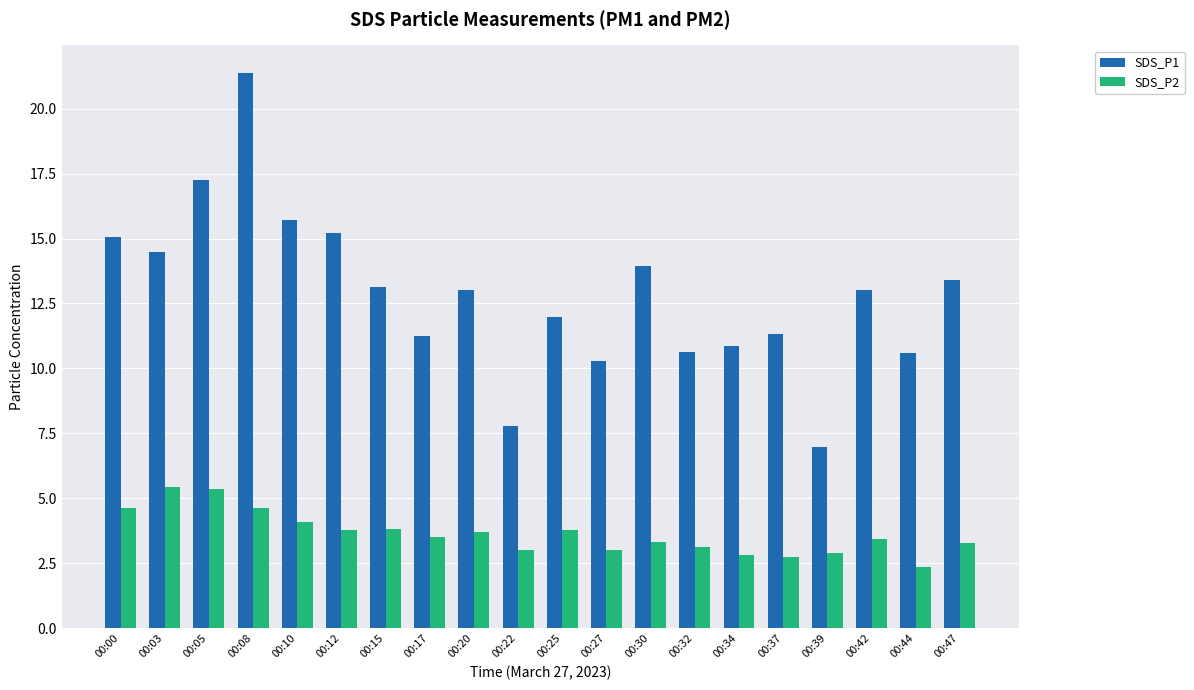

What is the difference between the SDS_P1 values at 00:47 and 00:32?

2.8